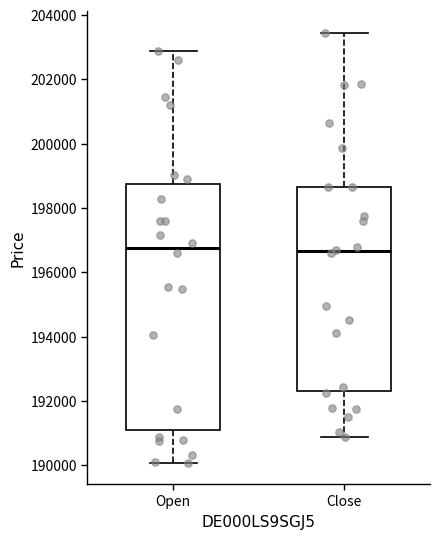

Where is the lower edge of the box for Close on the y-axis? The values are not printed on the chart, so give them approximately, as read against the axis.

192200